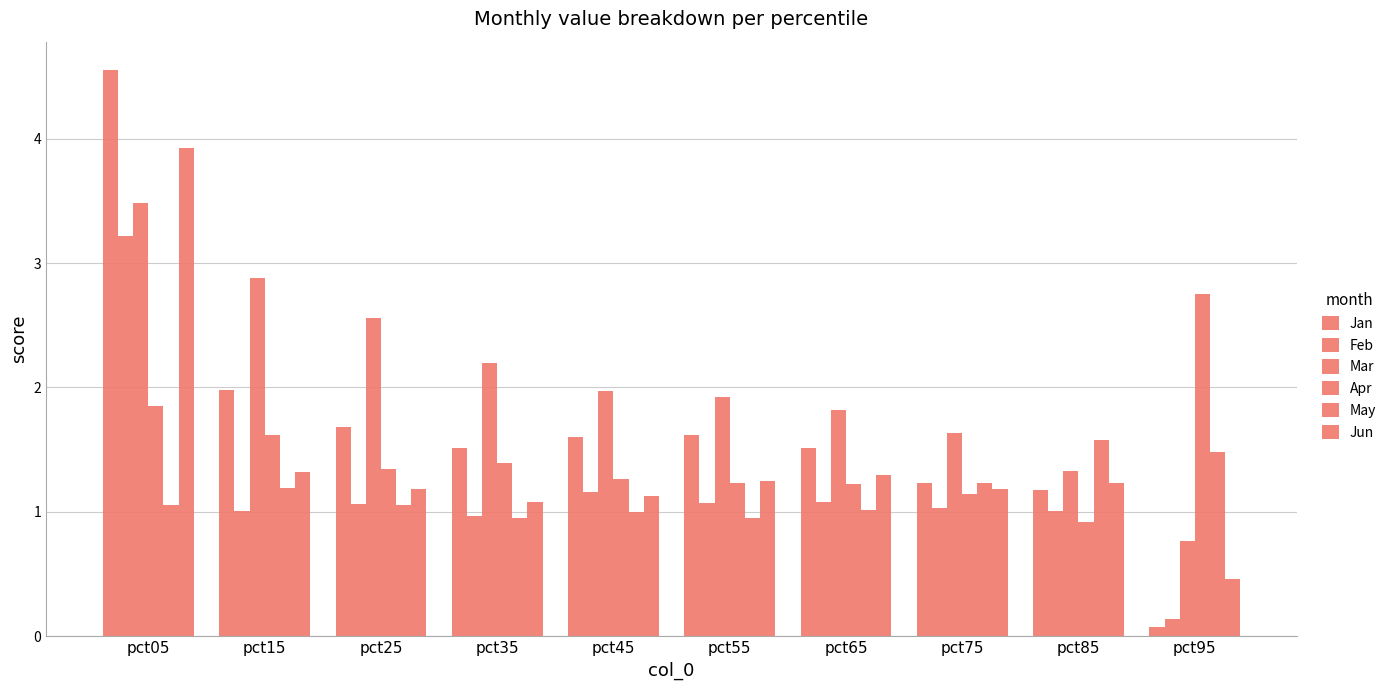

Which category has the lowest value across all series?

pct95